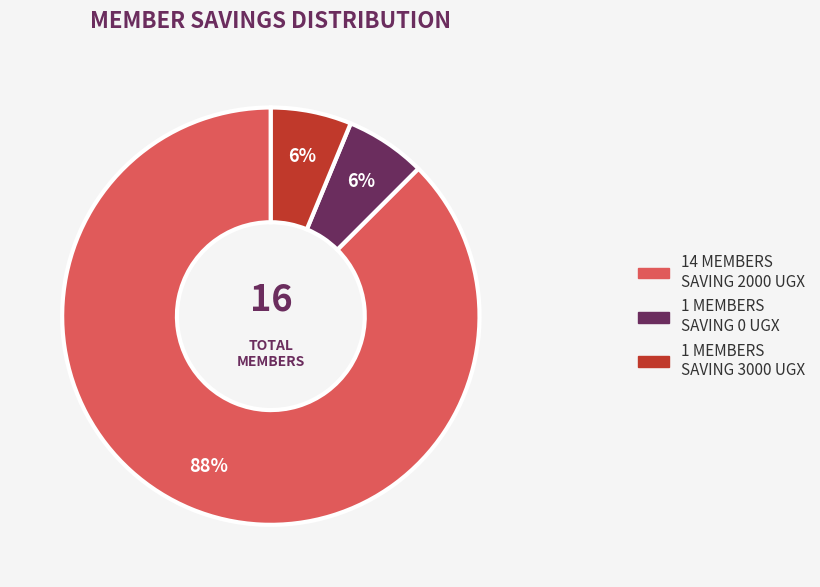

Is there any slice that represents more than half of the pie?

Yes